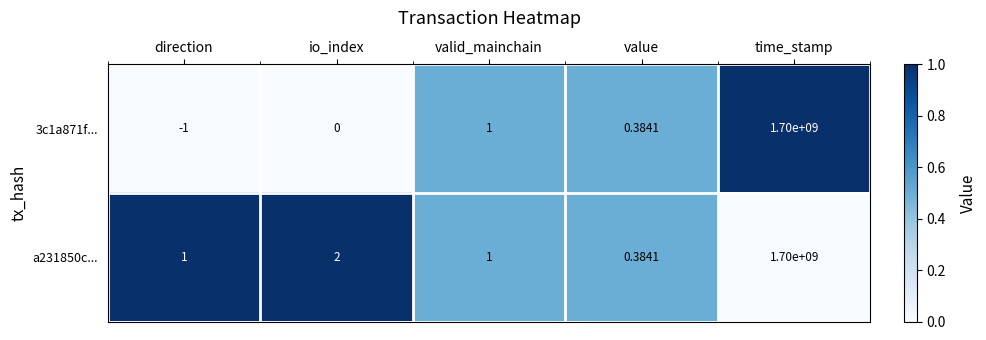

Which category has the highest value across all series?

time_stamp